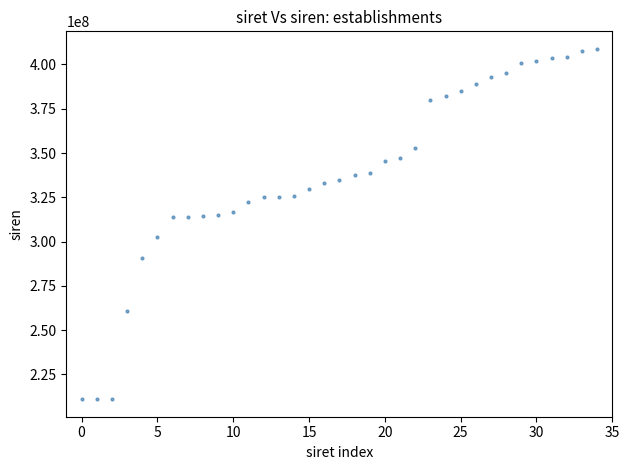

What is the range of Y values (max minus min)?

197805779